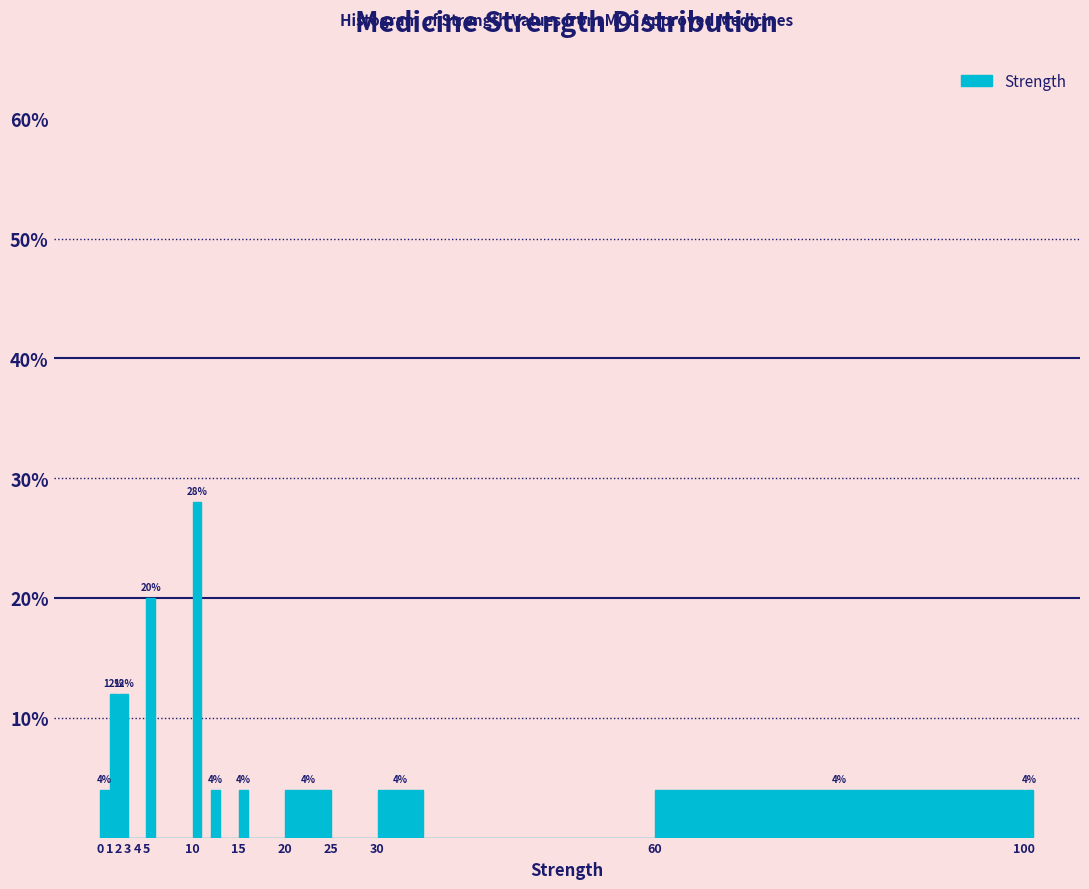

Which range on the x-axis has the tallest bar?

10 to 11